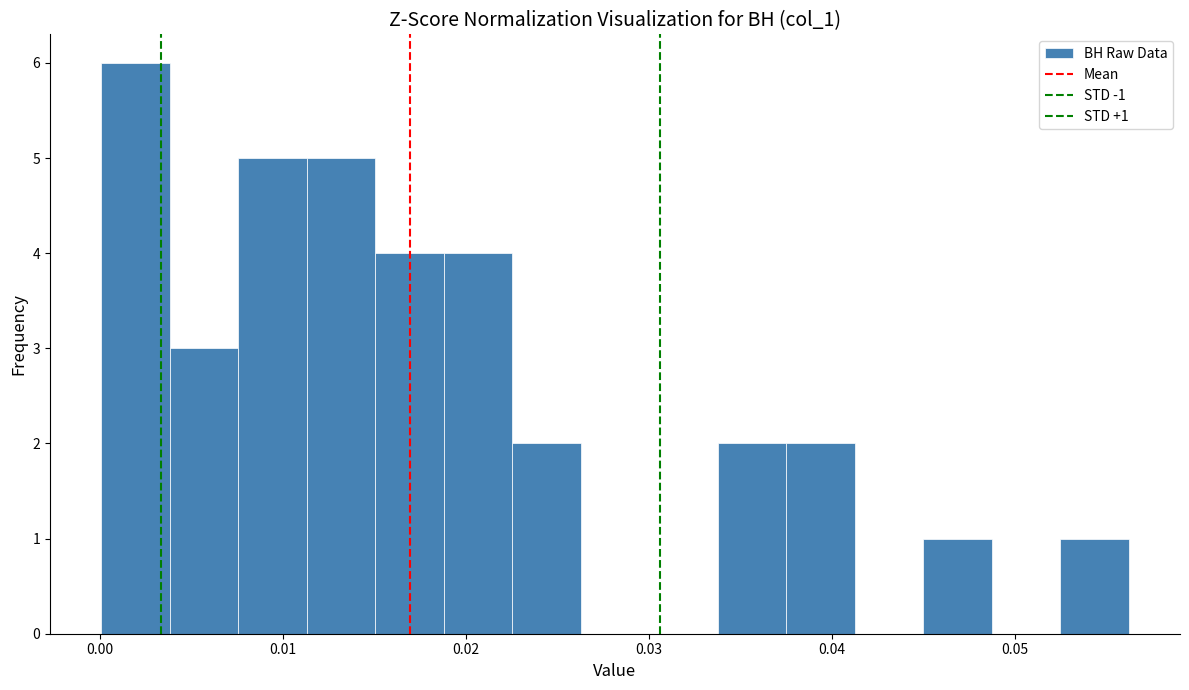

Read against the x-axis, roughly where is the centre of the tallest bar?

0.002